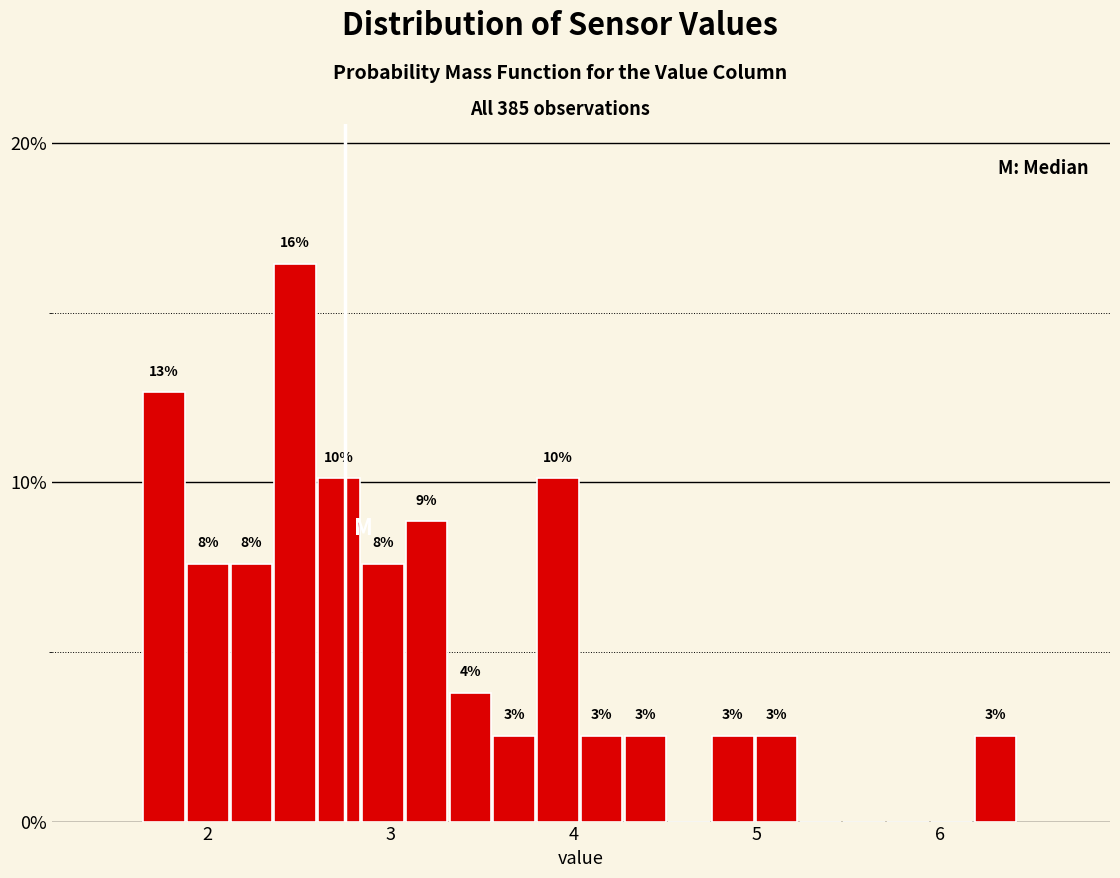

Around what value on the x-axis is the tallest bar? Give the approximate position of its centre, as read against the axis.

2.5